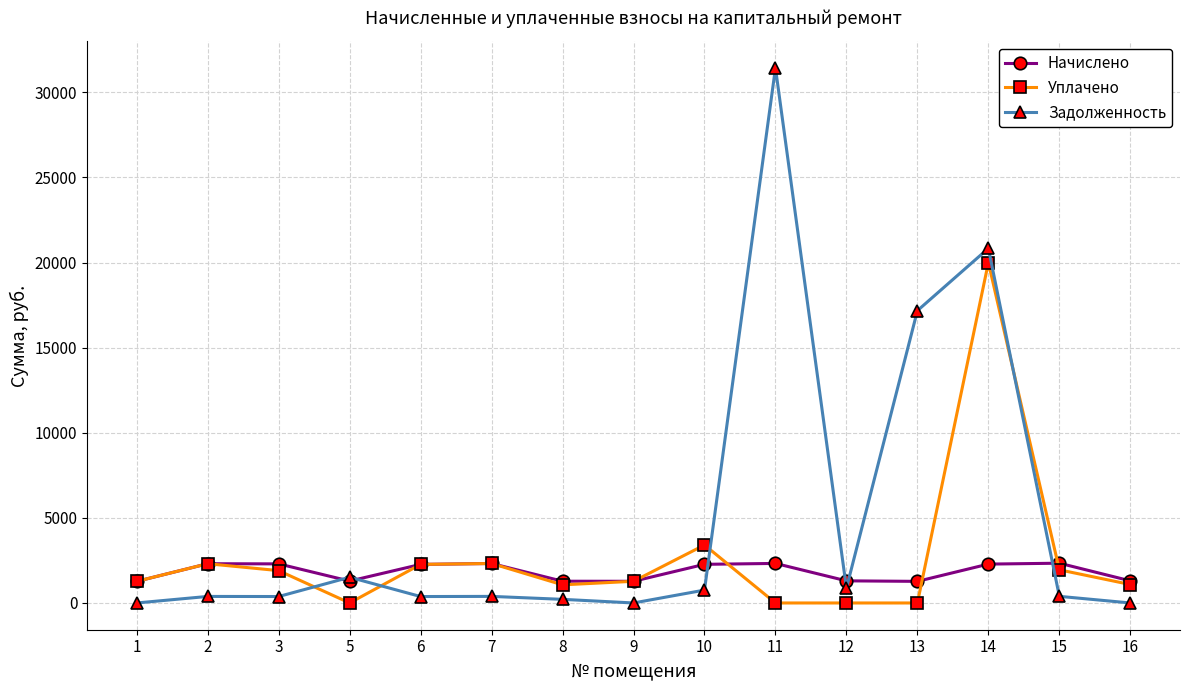

Which series changed the most between 10 and 14?

Задолженность